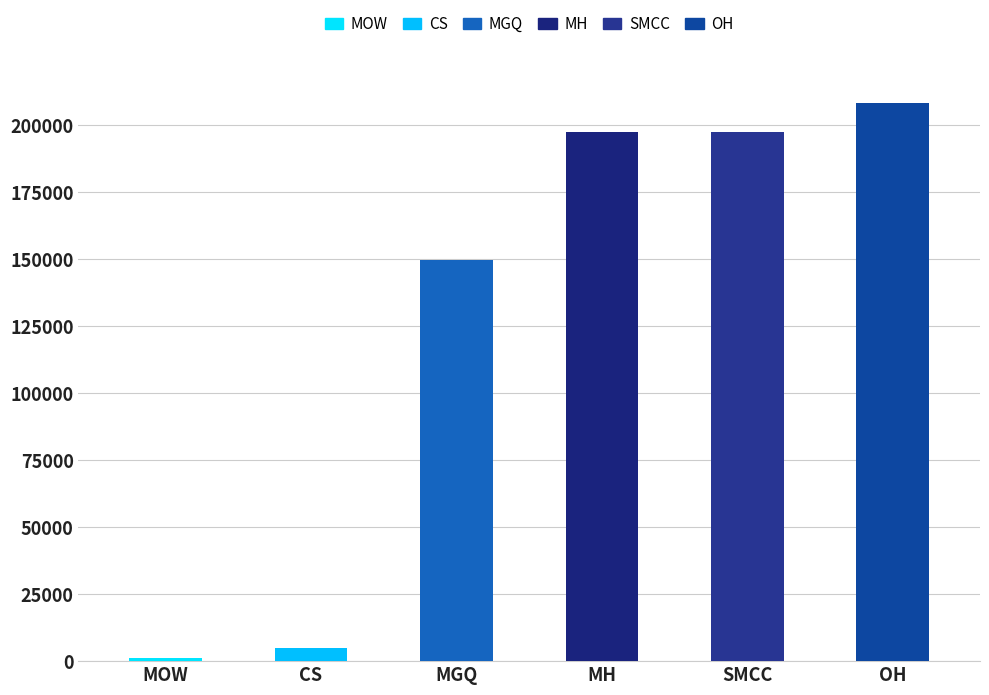

What is the smallest value displayed?

1005